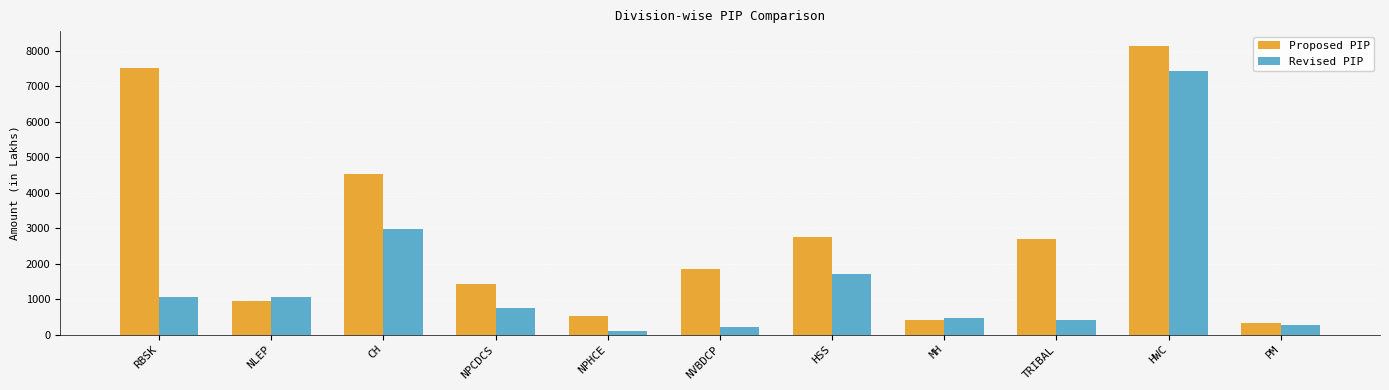

How many distinct data groups are displayed?

2